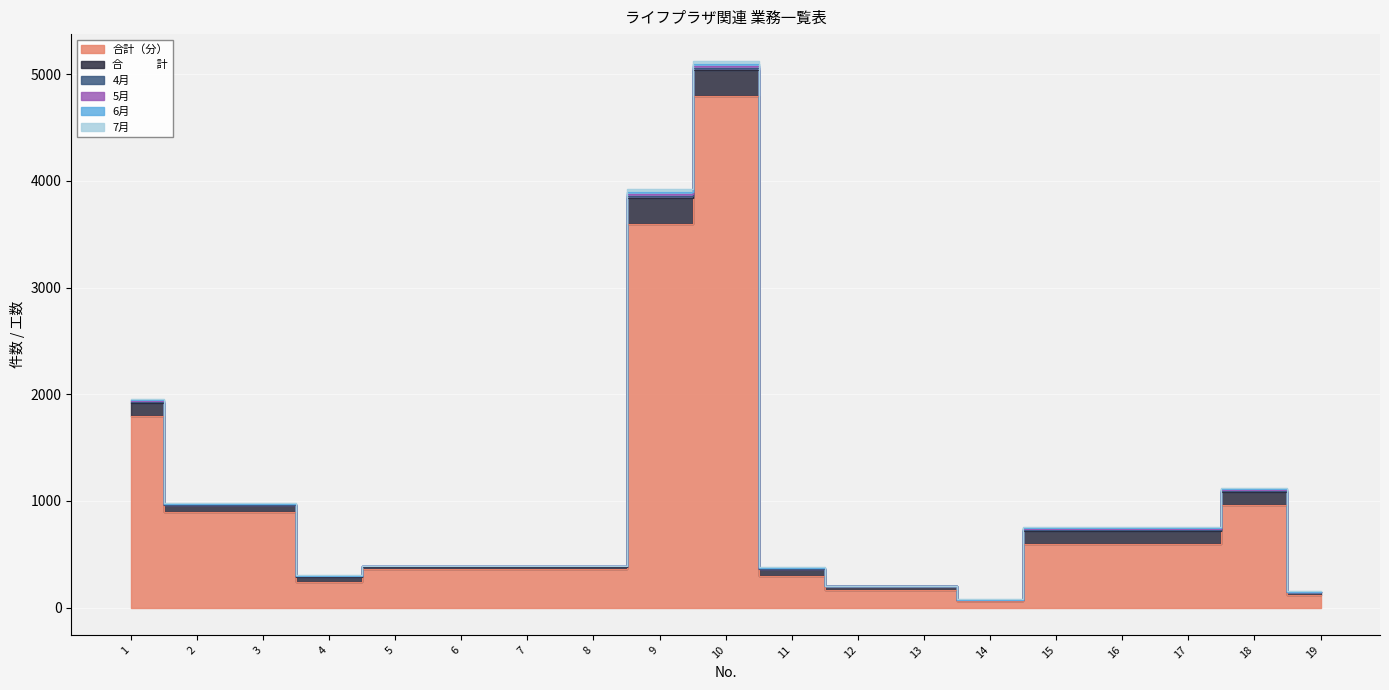

True or false: 6月 has a value of 3 at 12.

False